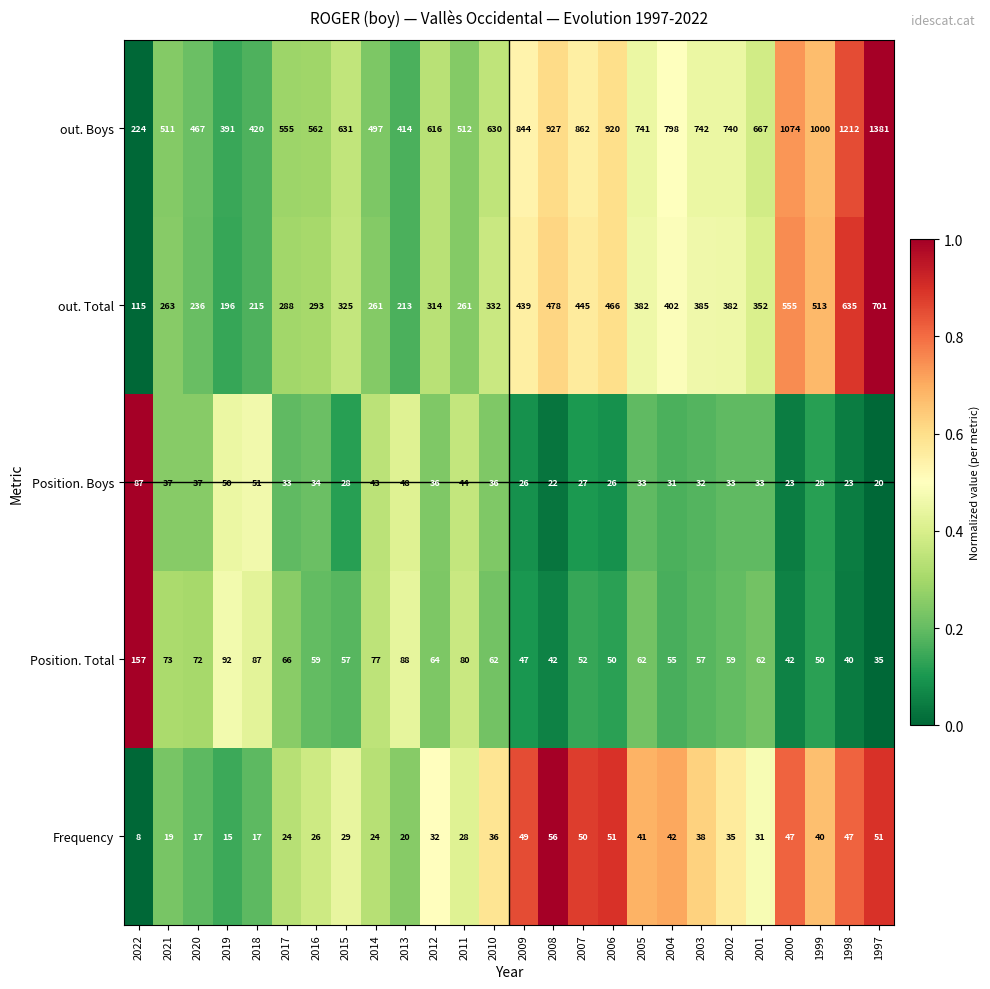

Where is out. Boys nearest to the value 802?

2004